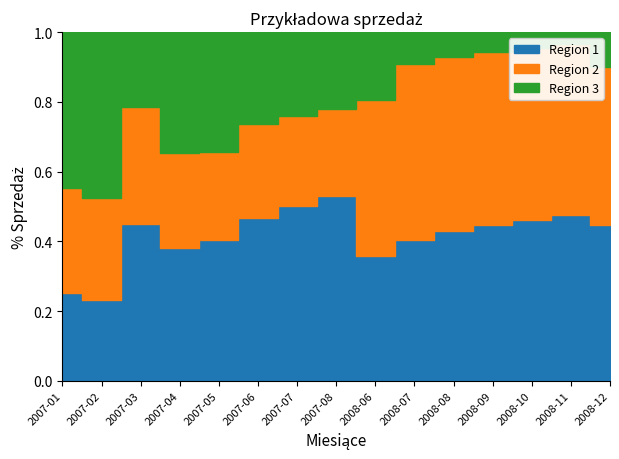

What position from the left is 2008-08?

11